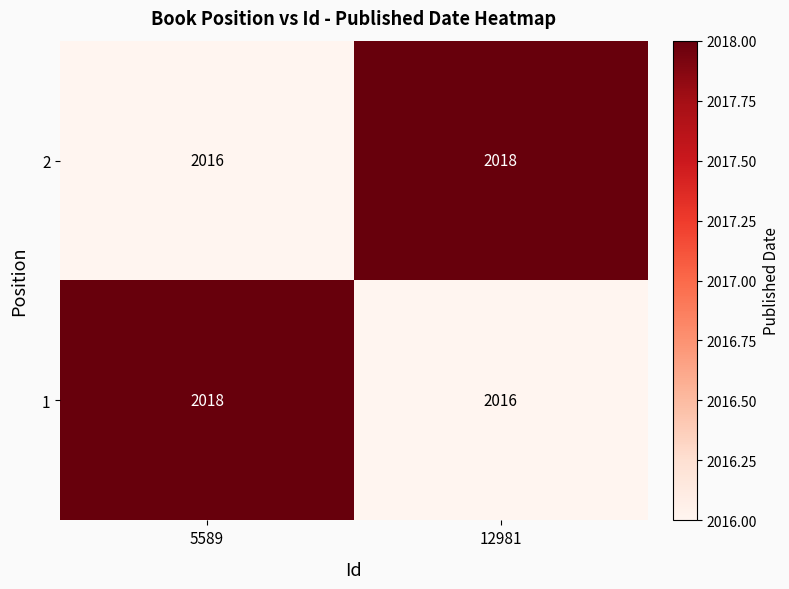

Is the value of 1 at 5589 greater than the value of 2 at 5589?

Yes